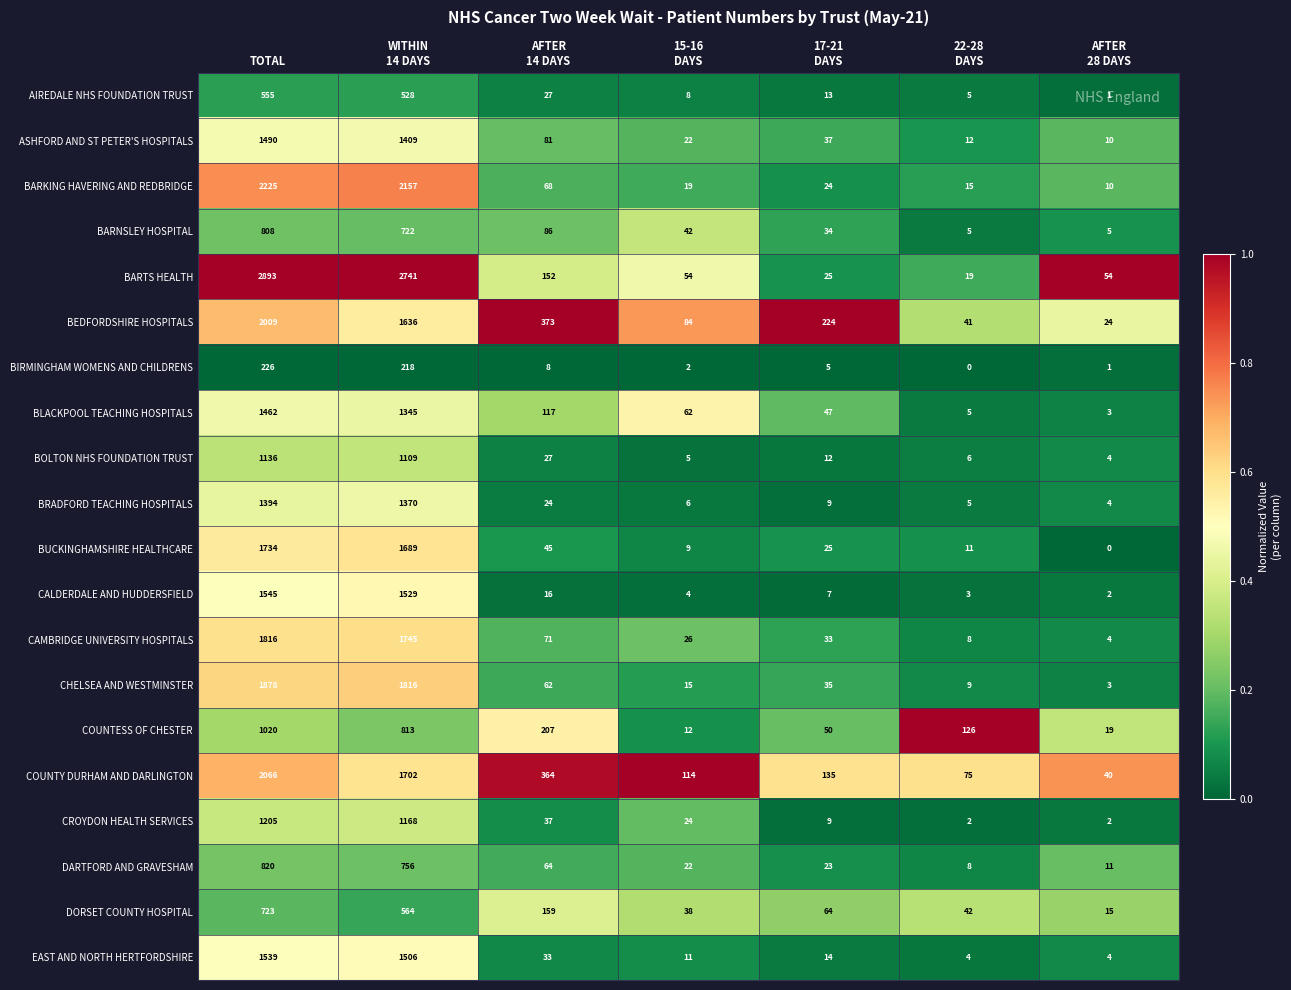

What is the highest value of the BOLTON NHS FOUNDATION TRUST series?

1136